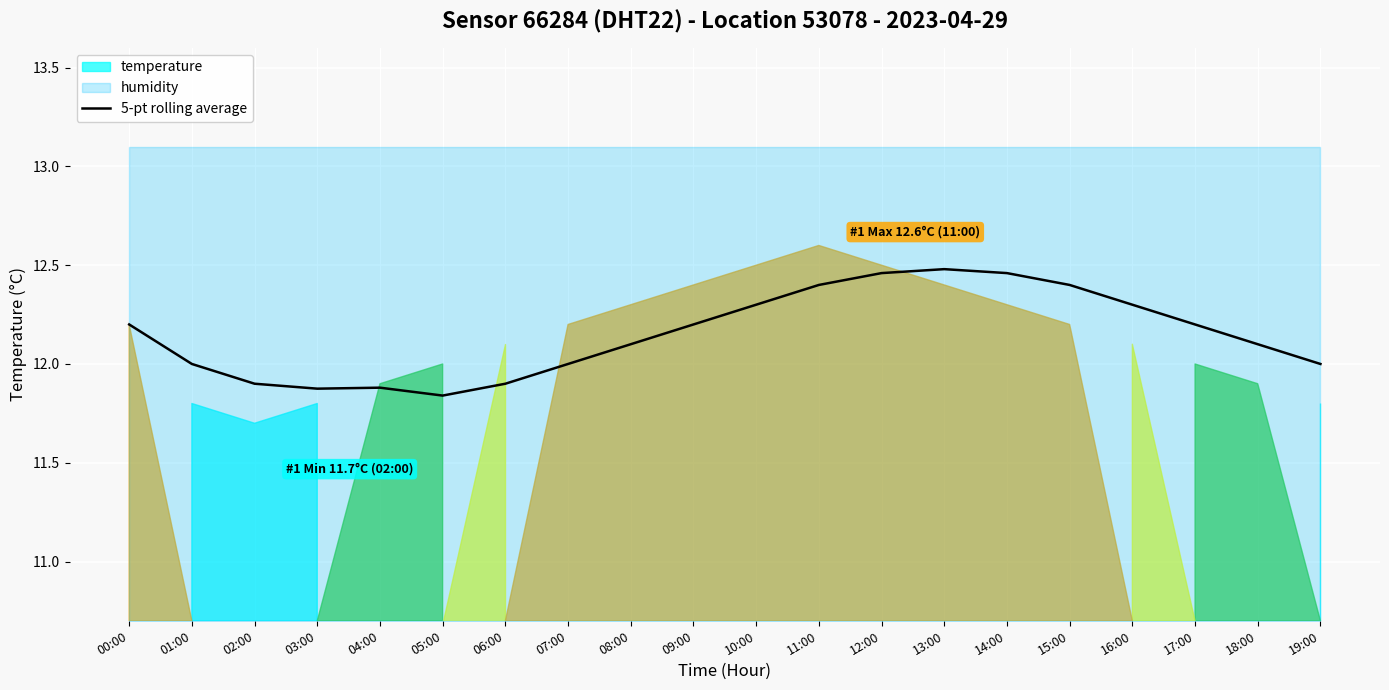

Reading left to right, list all the values displayed in this chart.

12.2	12.0	11.9	11.9	11.9	11.8	11.9	12.0	12.1	12.2	12.3	12.4	12.5	12.5	12.5	12.4	12.3	12.2	12.1	12.0